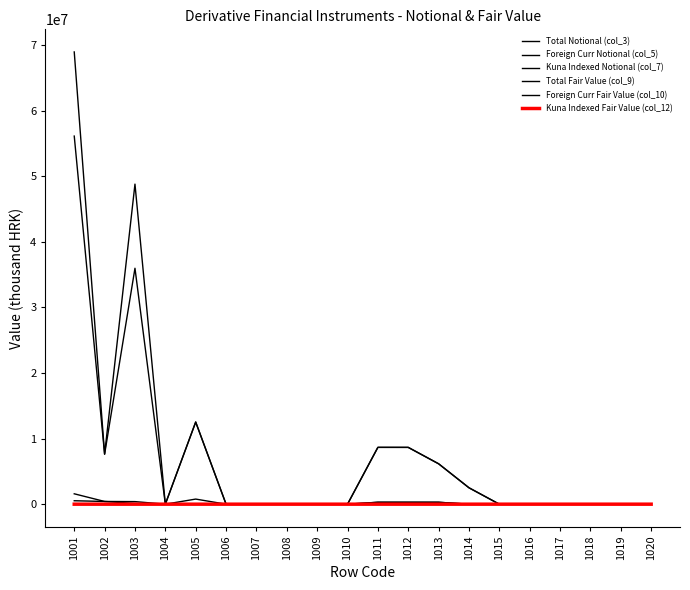

Which label corresponds to the smallest value in the chart?

1004